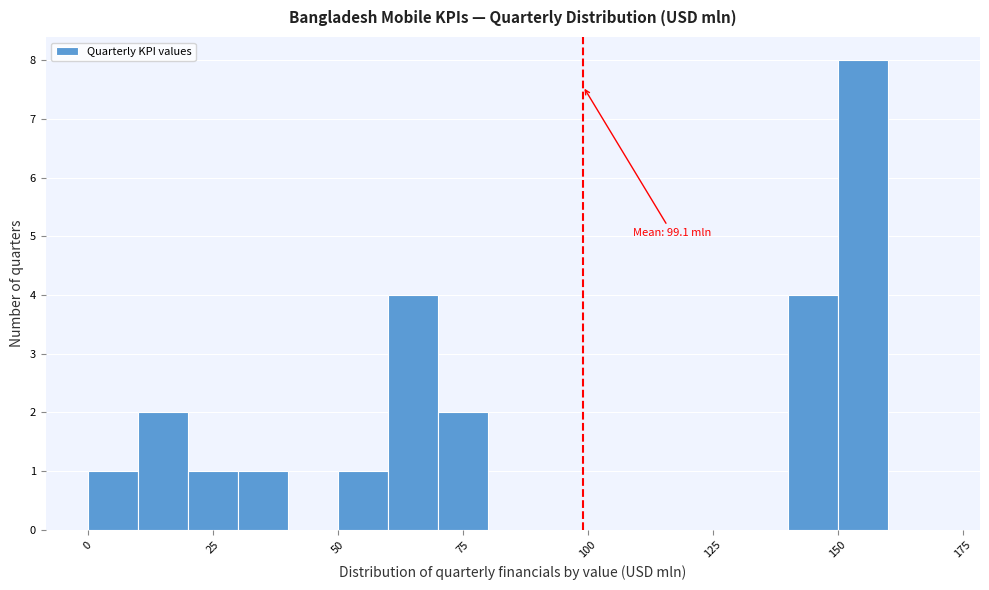

Around what value on the x-axis is the tallest bar? Give the approximate position of its centre, as read against the axis.

155